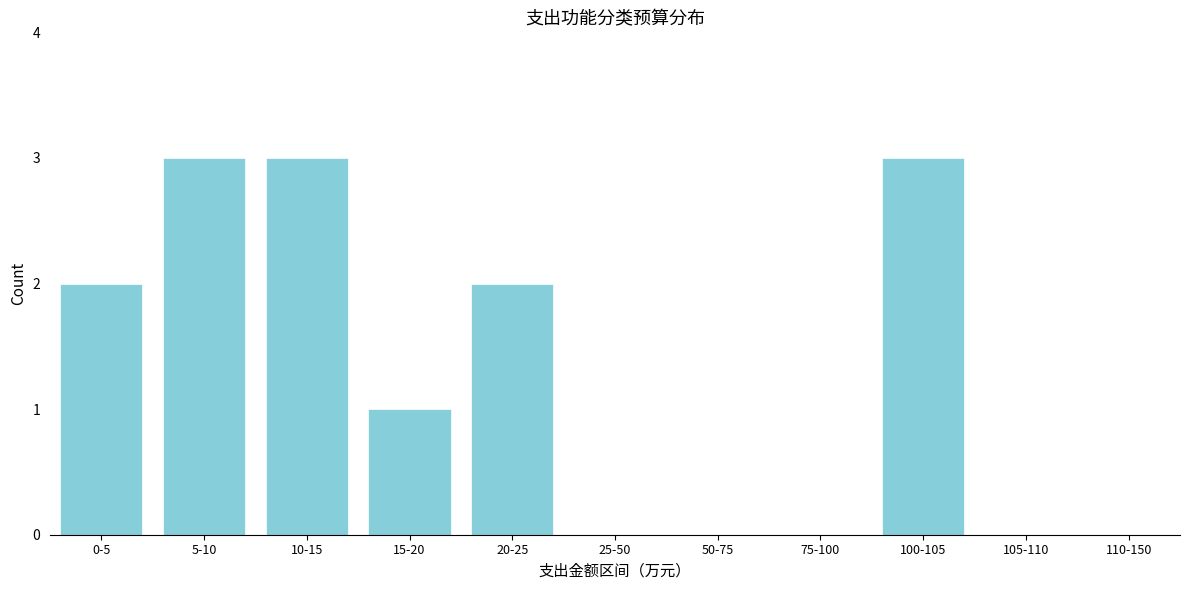

Reading left to right, extract all data points from this chart.

0-5=2	5-10=3	10-15=3	15-20=1	20-25=2	25-50=0	50-75=0	75-100=0	100-105=3	105-110=0	110-150=0